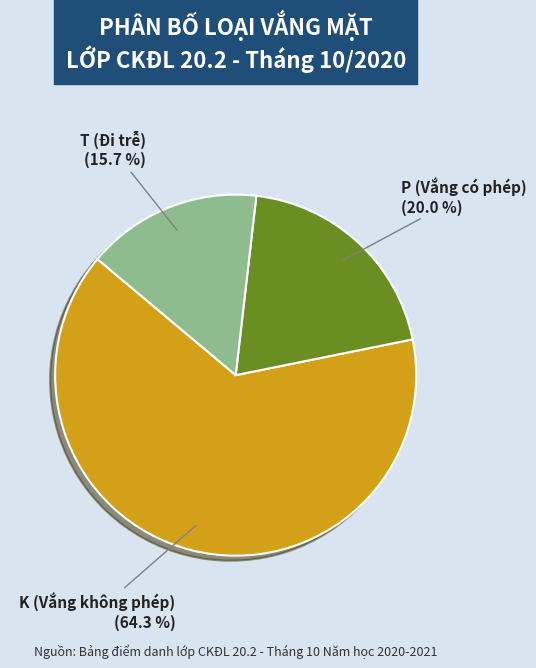

How much of the chart is everything except P (Vắng có phép)?

80.0%